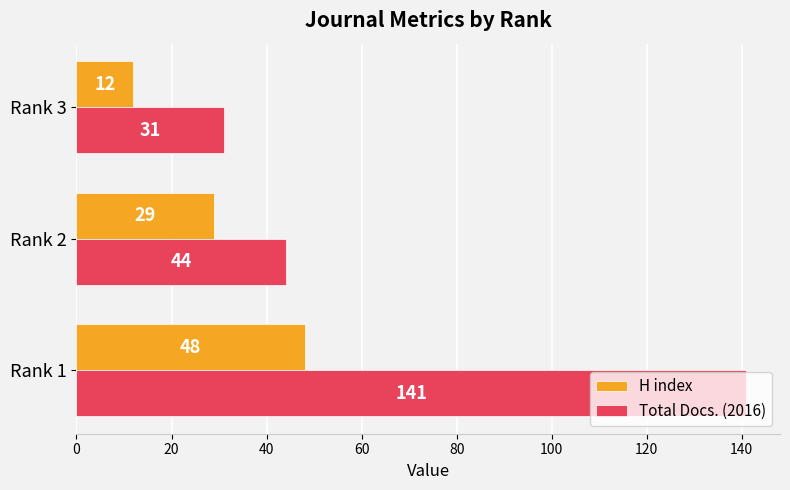

Which series has the largest range (max minus min)?

Total Docs. (2016)